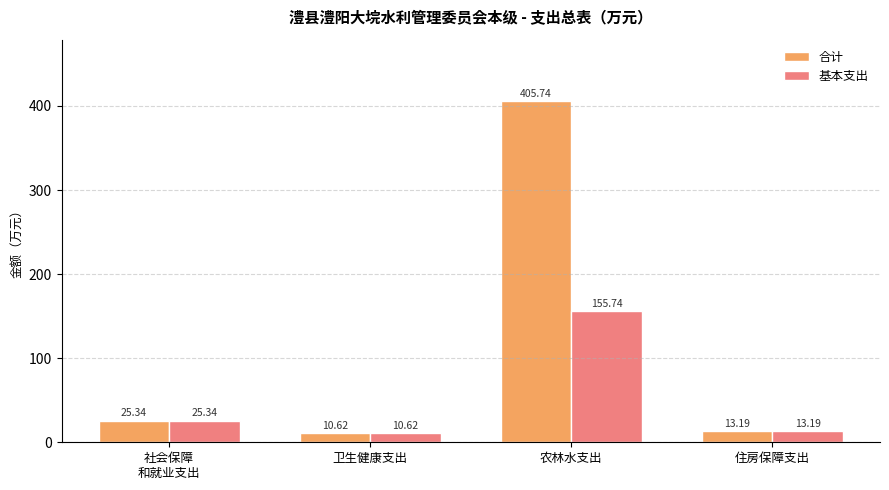

How many bars are there in each group?

2